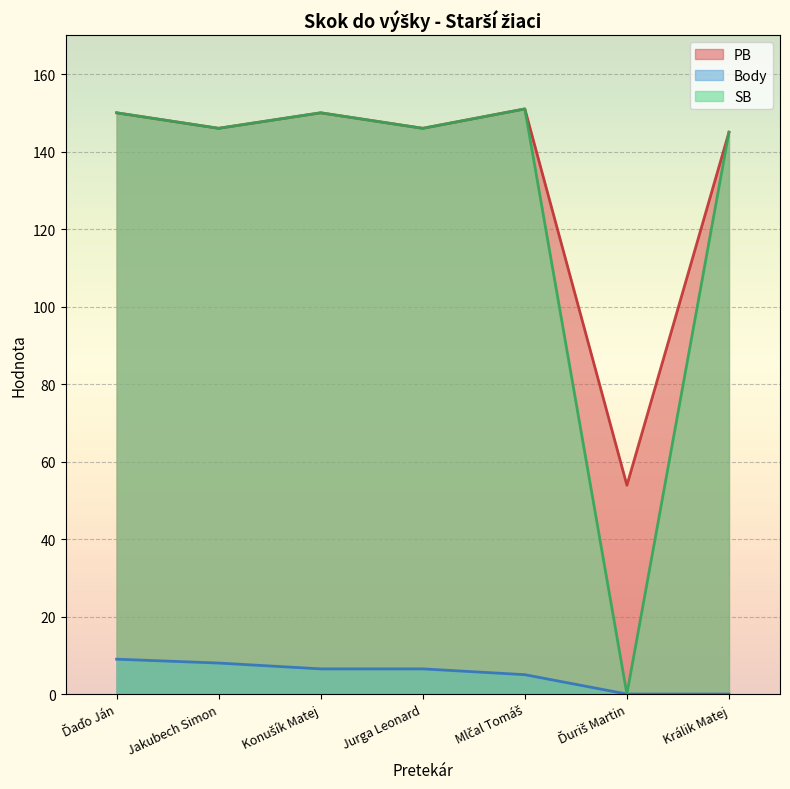

How many categories are shown in the chart?

7